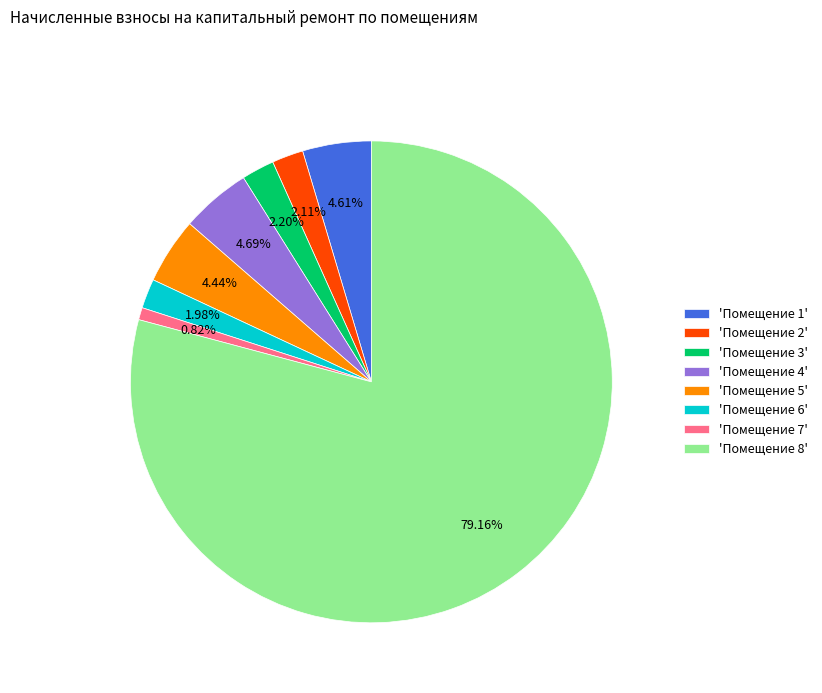

Combined, do 'Помещение 1' and 'Помещение 7' account for over 50%?

No